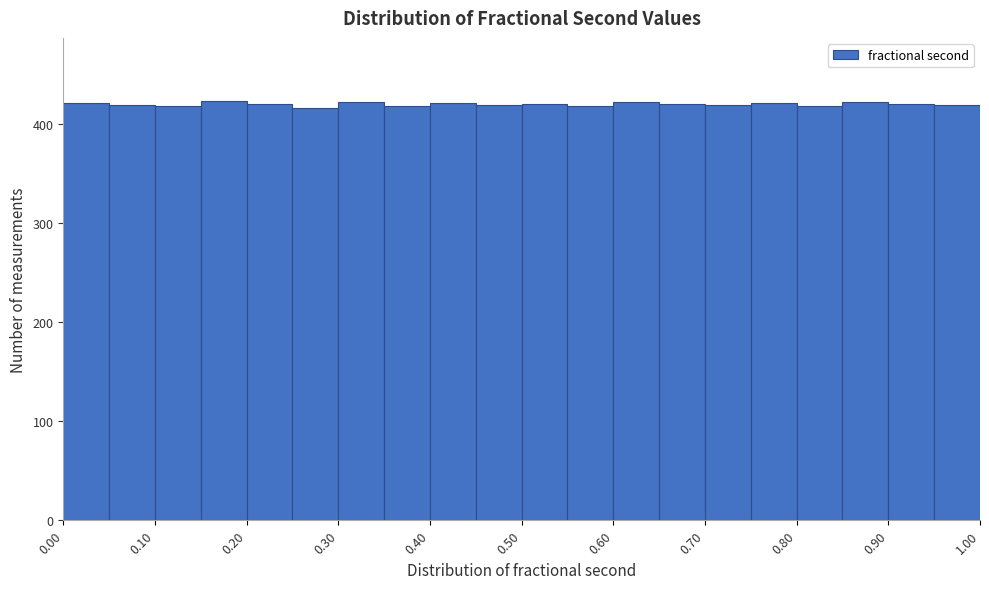

Reading left to right, list every bar in this chart as the range it spans on the x-axis followed by its height. The values are not printed on the chart, so give them approximately, as read against the axis.

0.00 to 0.05: 420
0.05 to 0.10: 420
0.10 to 0.15: 420
0.15 to 0.20: 420
0.20 to 0.25: 420
0.25 to 0.30: 420
0.30 to 0.35: 420
0.35 to 0.40: 420
0.40 to 0.45: 420
0.45 to 0.50: 420
0.50 to 0.55: 420
0.55 to 0.60: 420
0.60 to 0.65: 420
0.65 to 0.70: 420
0.70 to 0.75: 420
0.75 to 0.80: 420
0.80 to 0.85: 420
0.85 to 0.90: 420
0.90 to 0.95: 420
0.95 to 1.00: 420